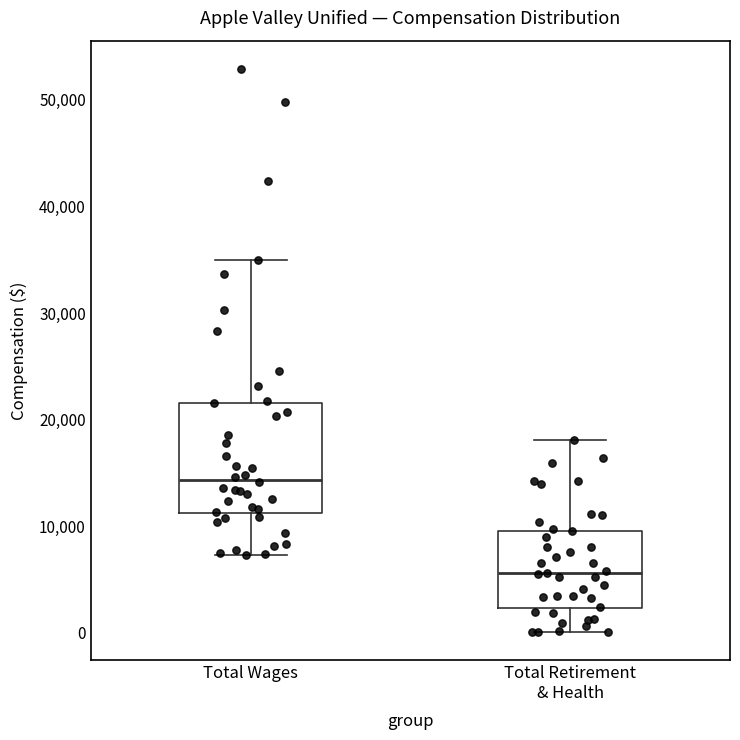

Where does the median line of the box for Total Retirement & Health sit on the y-axis? The values are not printed on the chart, so give them approximately, as read against the axis.

6000